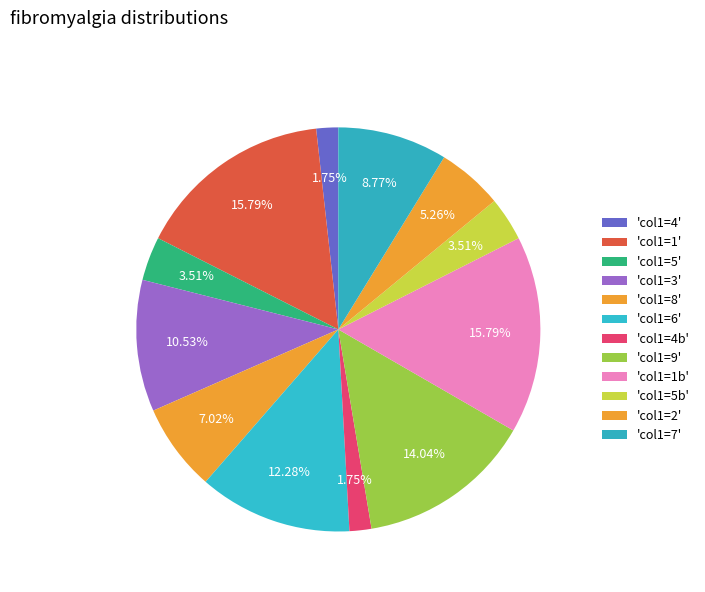

Which slice is the largest?

1